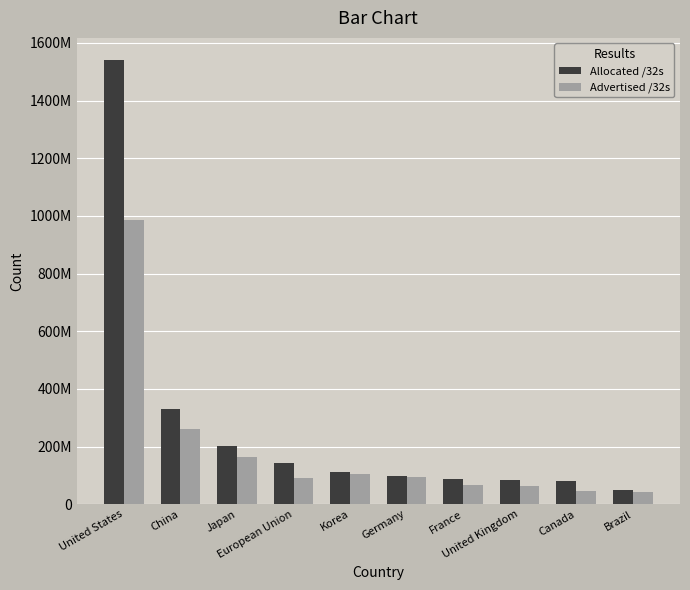

What is the label of the 8th bar from the left?

United Kingdom